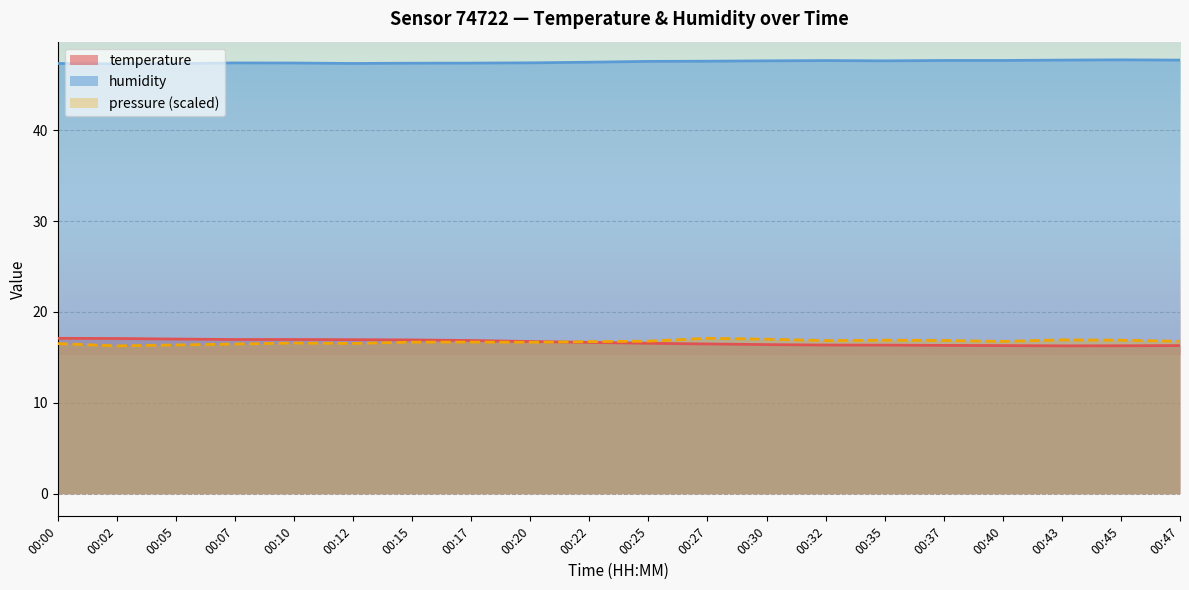

Where is the first local maximum for humidity?

00:07